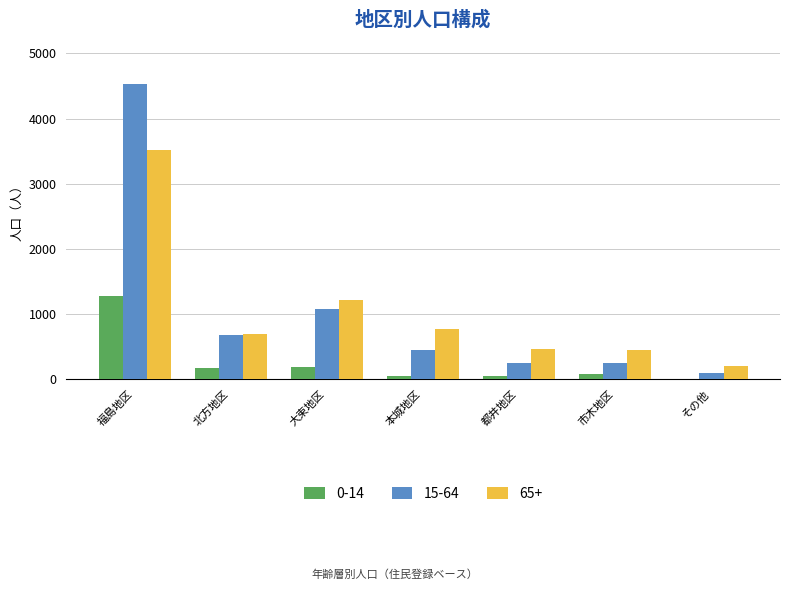

At which category is the sum across all series the highest?

福島地区